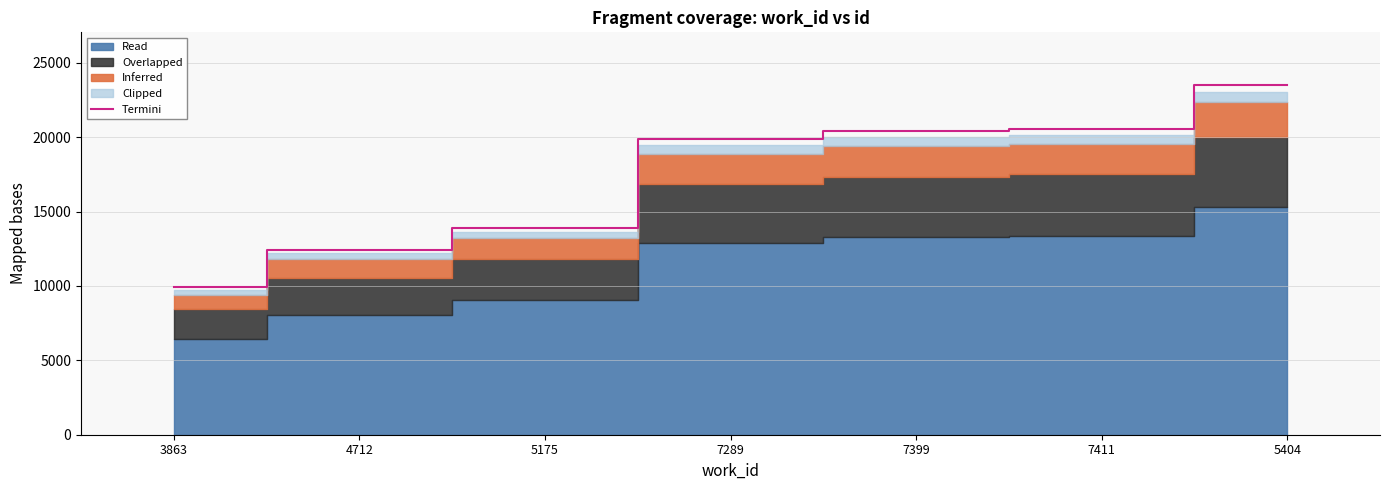

List the labels in order of value, smallest first.

3863, 4712, 5175, 7289, 7399, 7411, 5404